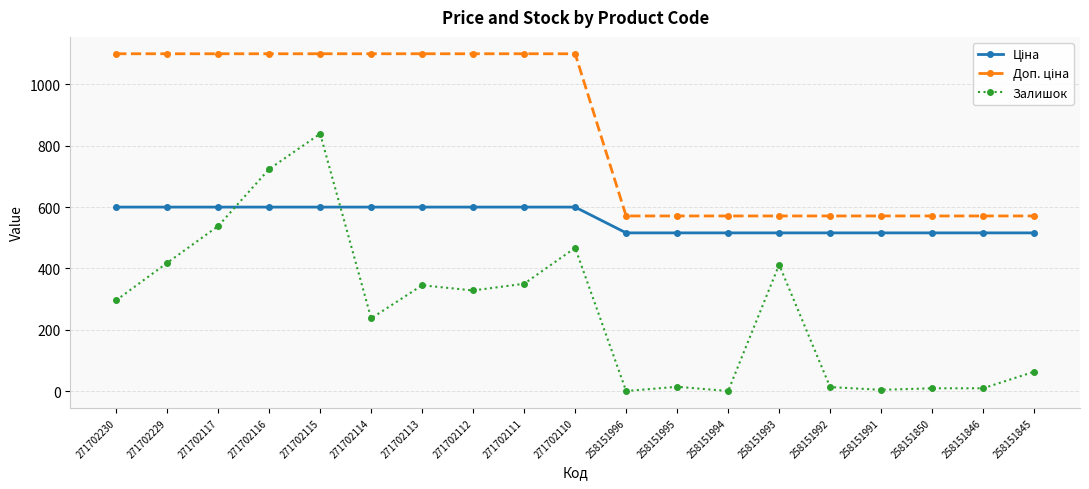

Where is the first local minimum for Залишок?

271702114